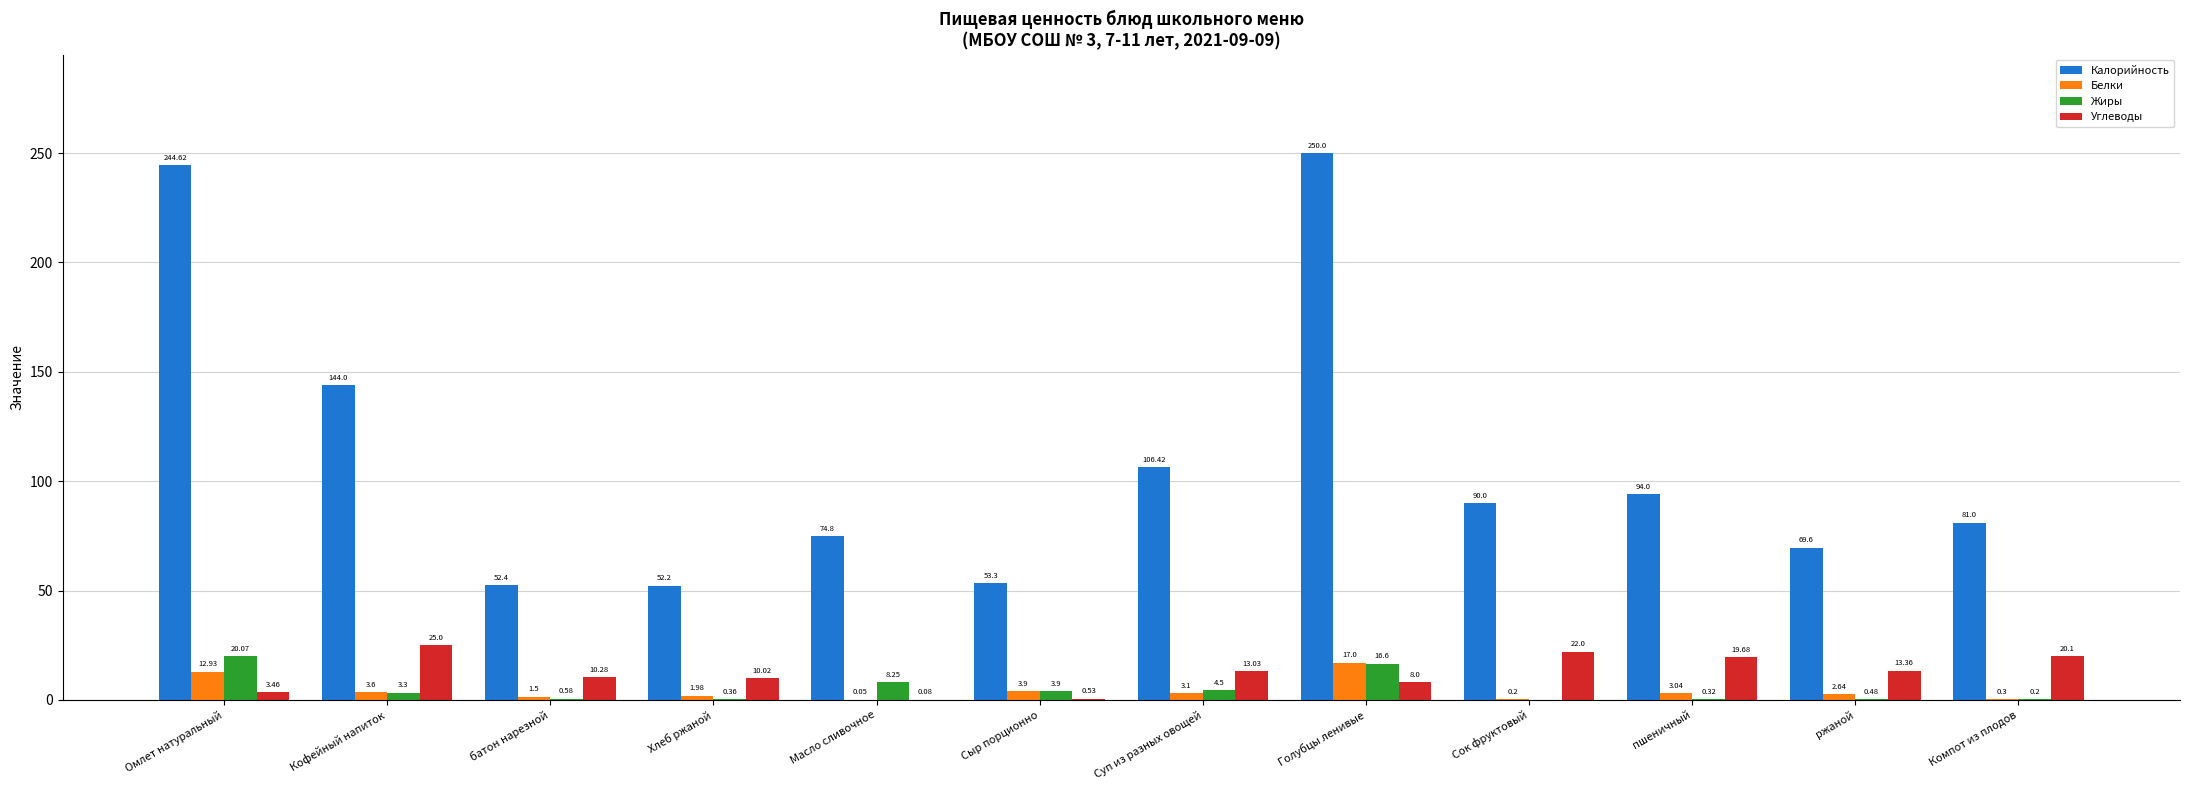

Which category has the highest value across all series?

Голубцы ленивые